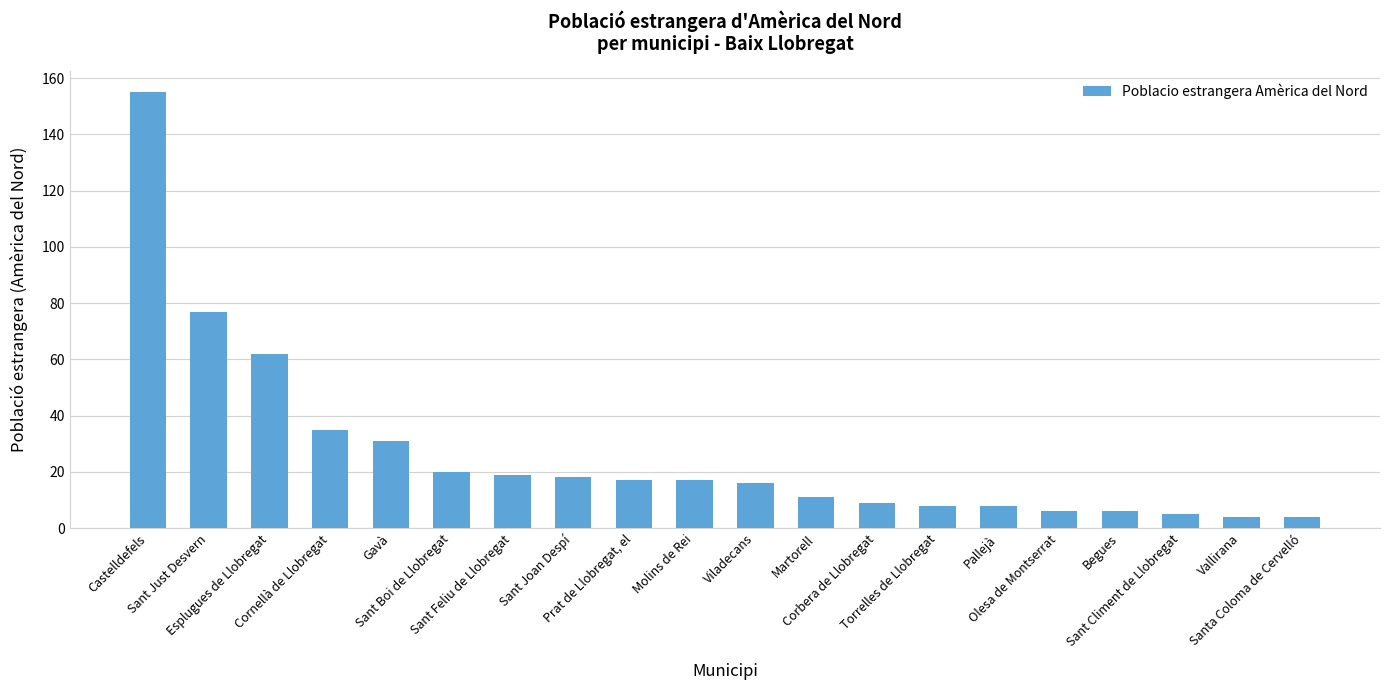

What is the difference between the maximum and second lowest values?

151